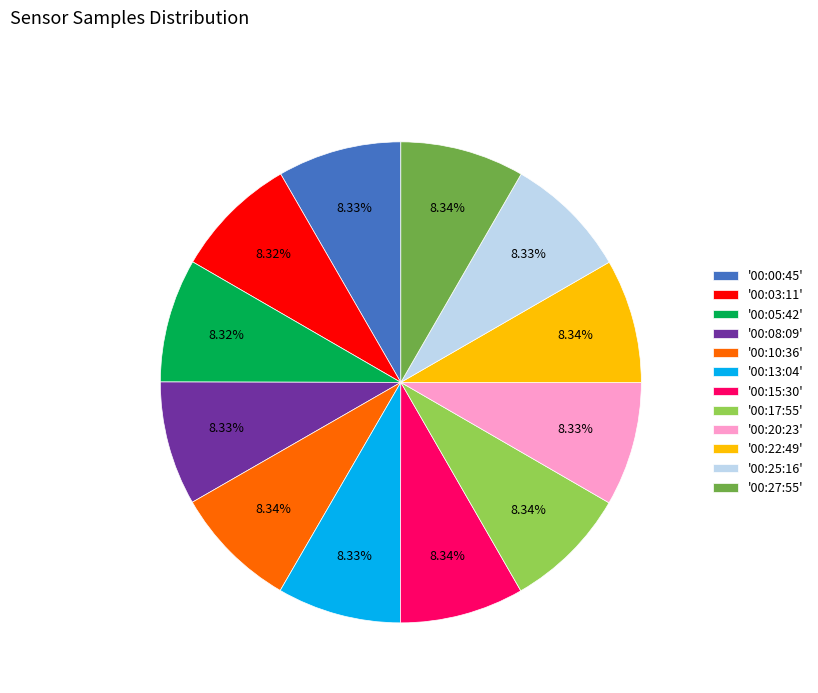

Combined, do '00:22:49' and '00:15:30' account for over 50%?

No